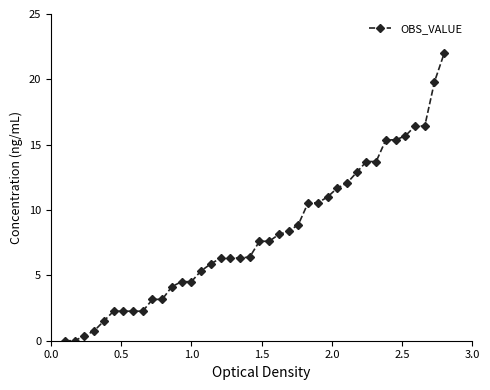

What is the difference between the second highest and second lowest values?

19.8